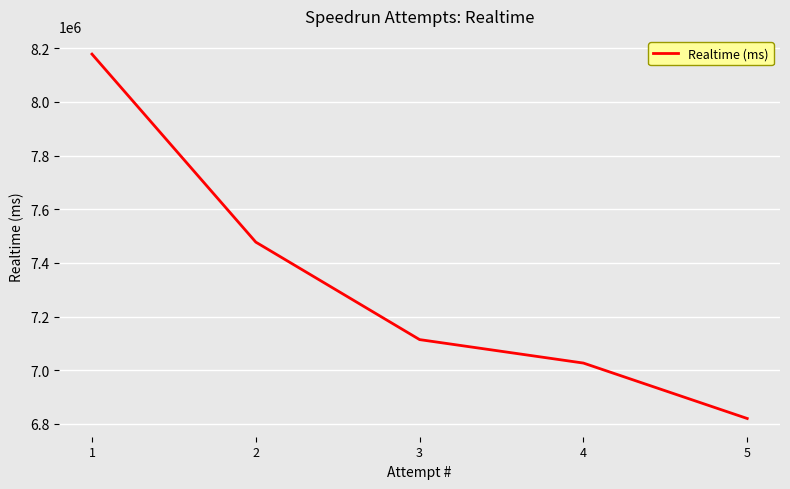

Where is the data nearest to the value 7499150?

2